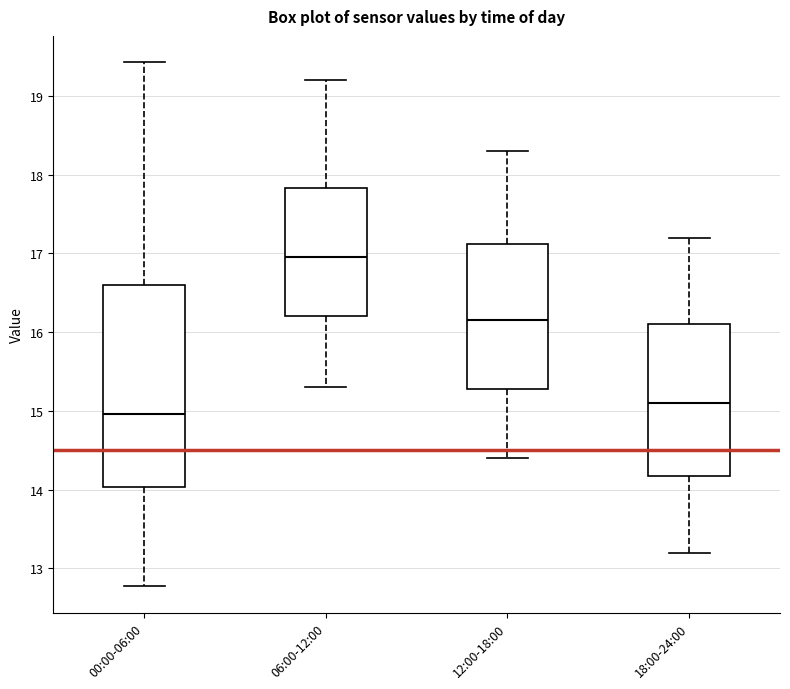

Reading left to right, read every box against the y-axis: the position of its median line, the range the box covers, and the ends of its whiskers. The values are not printed on the chart, so give them approximately, as read against the axis.

00:00-06:00: median 15.0, box 14.0 to 16.6, whiskers 12.8 to 19.4
06:00-12:00: median 17.0, box 16.2 to 17.8, whiskers 15.3 to 19.2
12:00-18:00: median 16.2, box 15.3 to 17.1, whiskers 14.4 to 18.3
18:00-24:00: median 15.1, box 14.2 to 16.1, whiskers 13.2 to 17.2